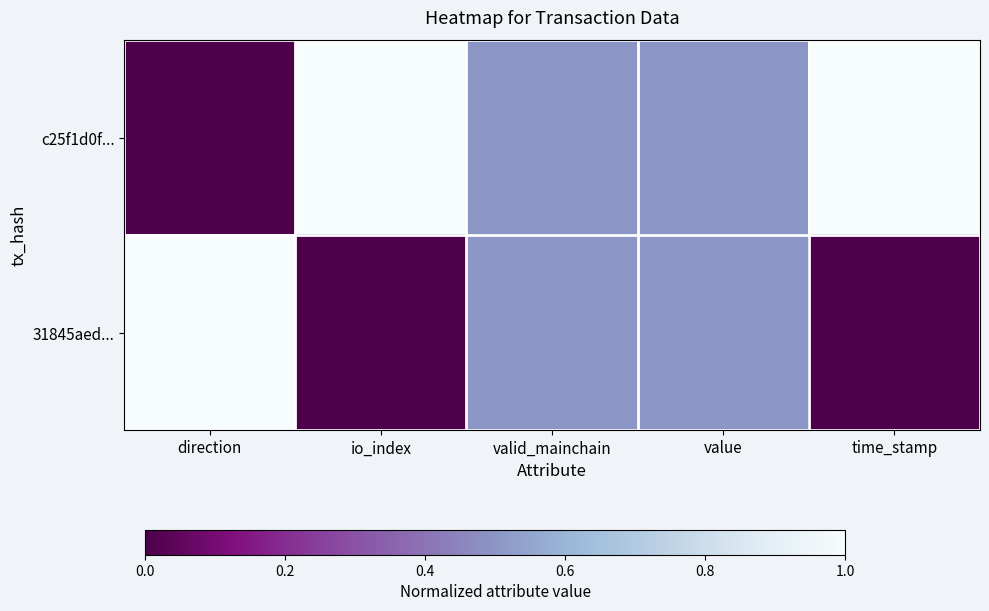

Which series has the largest total across all categories?

c25f1d0f...